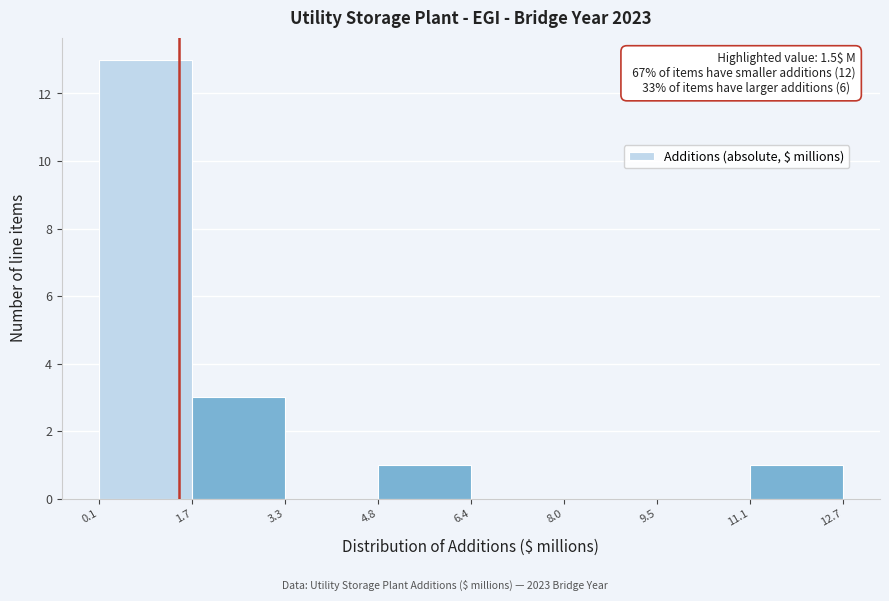

Over which range of the x-axis is the bar tallest?

0.1 to 1.7